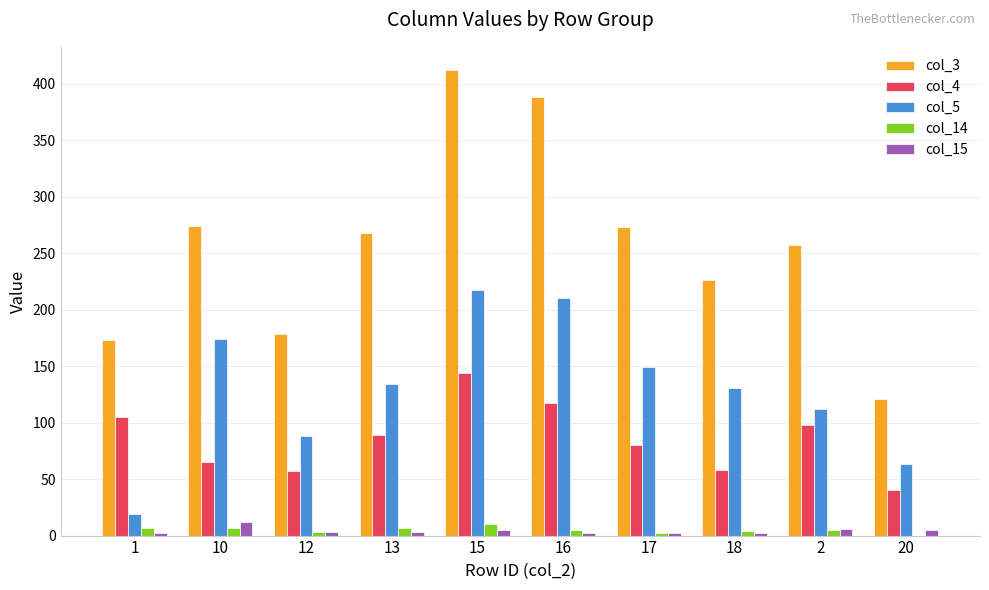

Which series changed the most between 15 and 20?

col_3